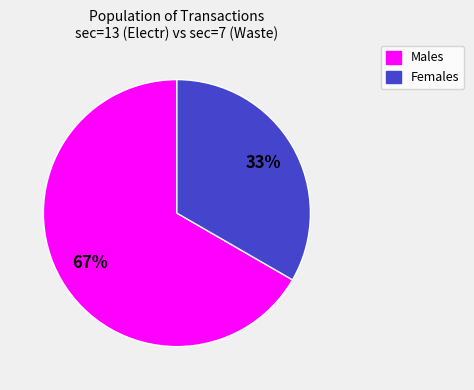

What is the smallest slice in the pie chart?

Females